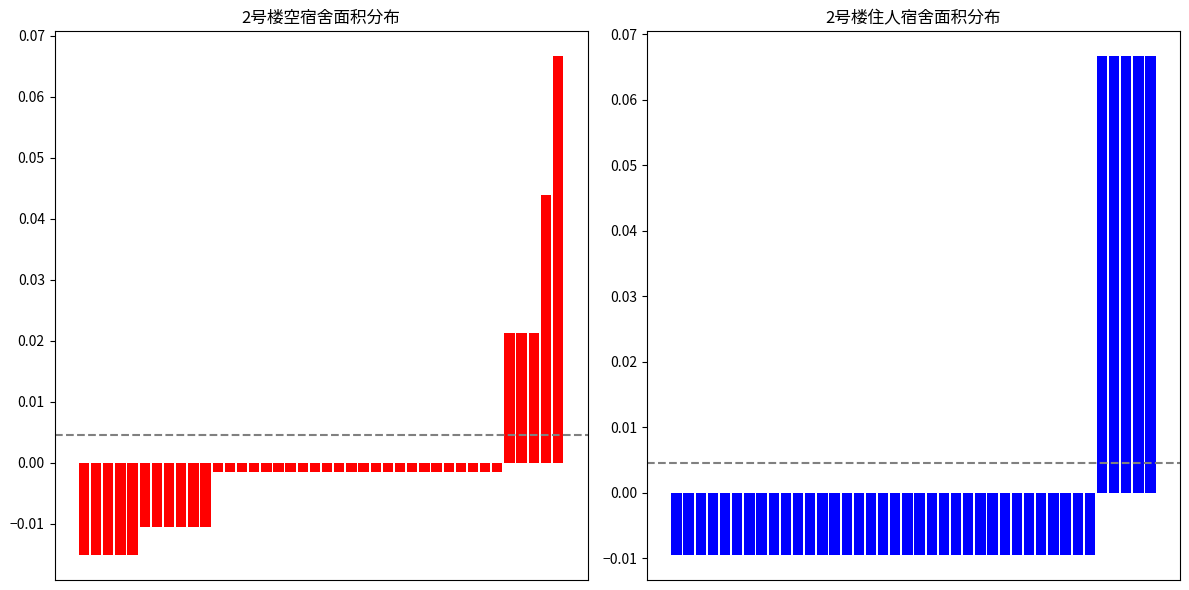

Which series has the widest spread of values?

空宿舍面积